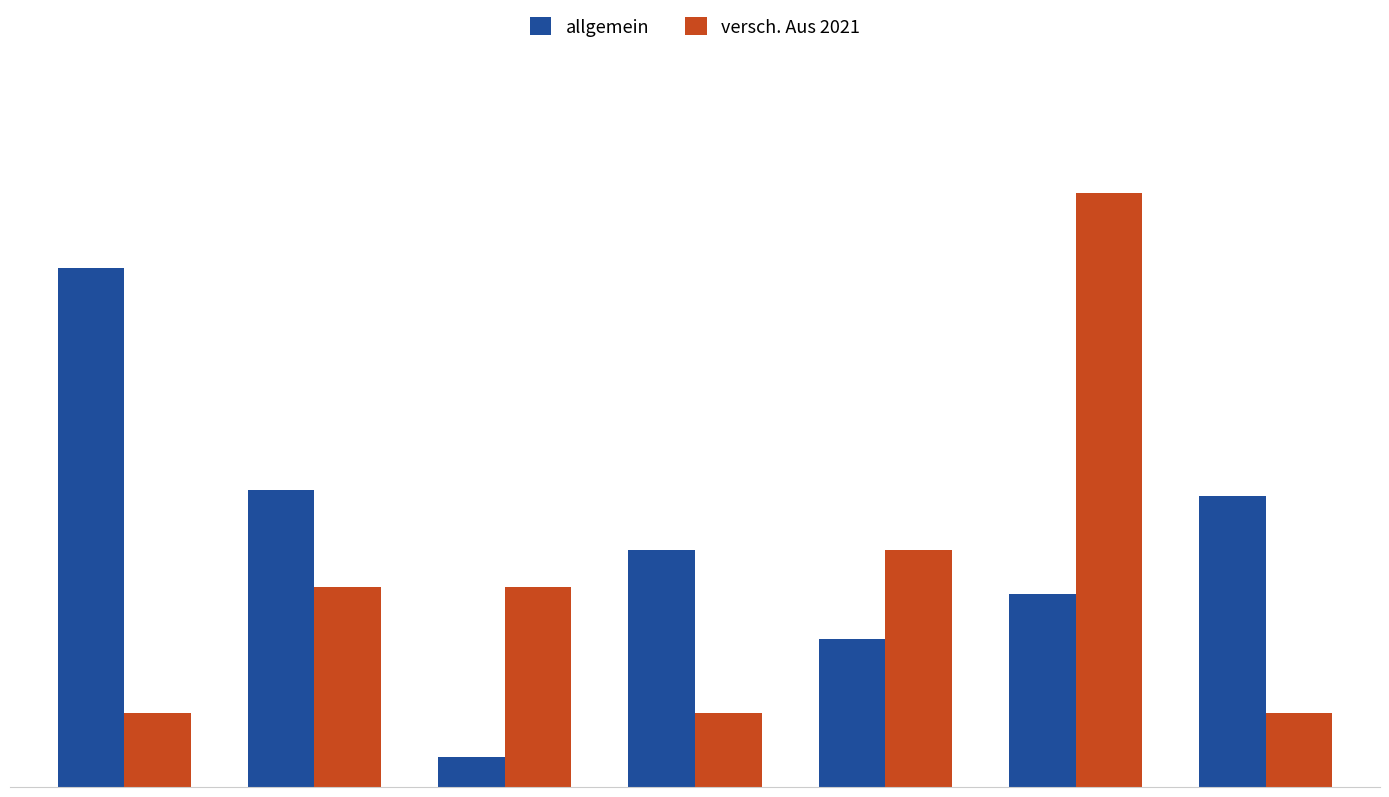

Rank the series by their average value, from lowest to highest.

versch. Aus 2021, allgemein